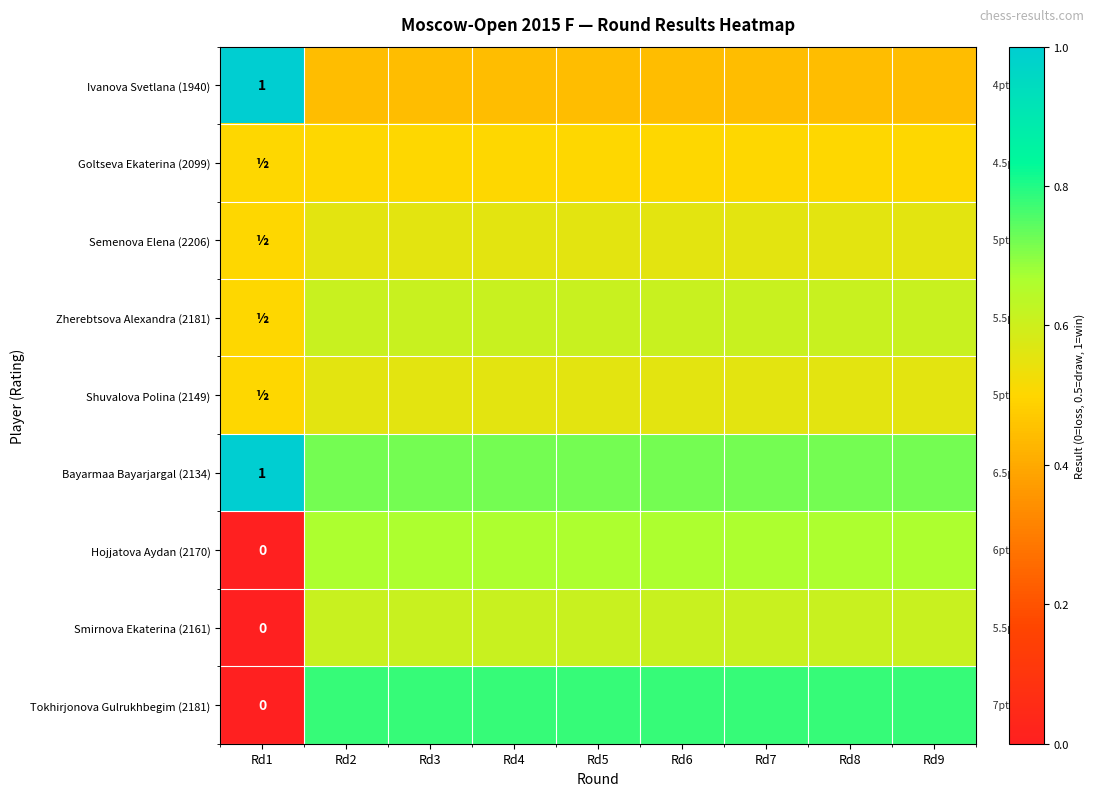

Which series has the widest spread of values?

Tokhirjonova Gulrukhbegim (2181)